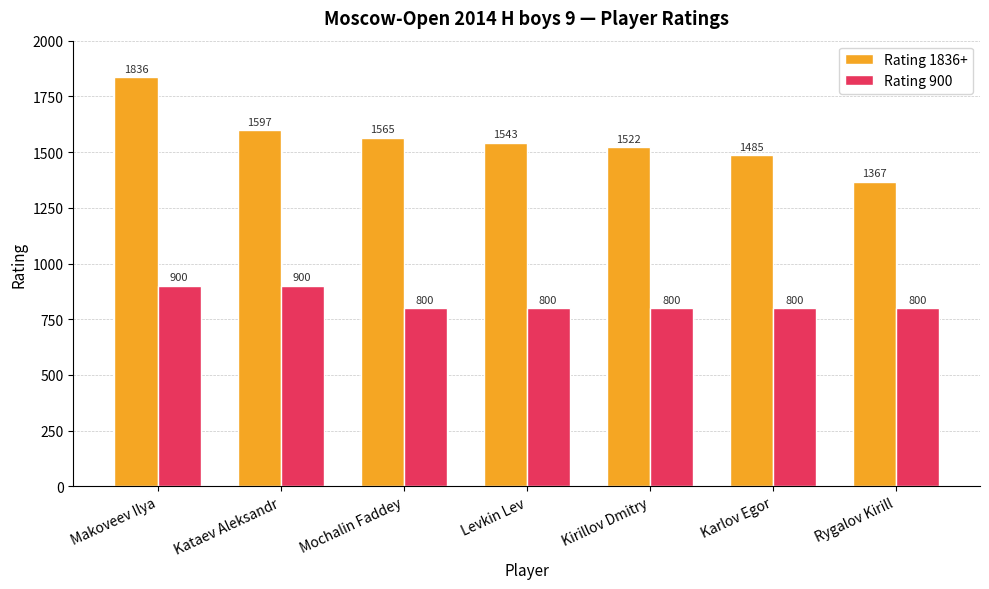

How many distinct data groups are displayed?

2